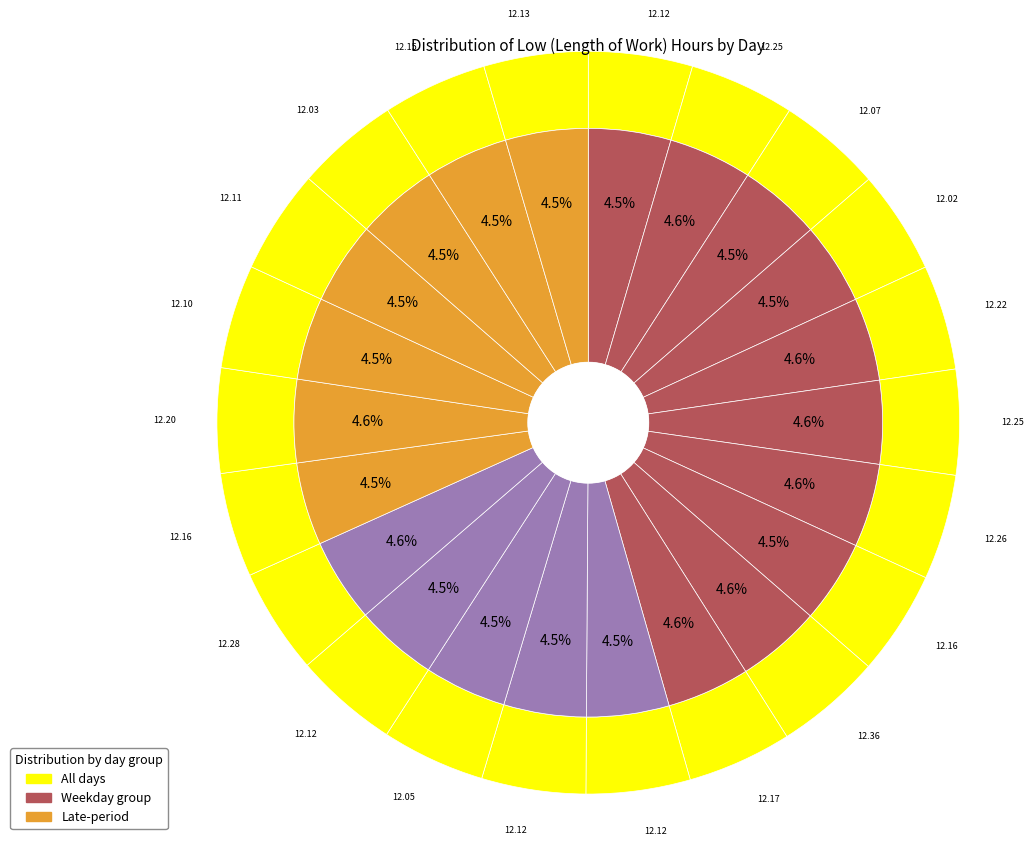

Count the number of slices in the pie.

22